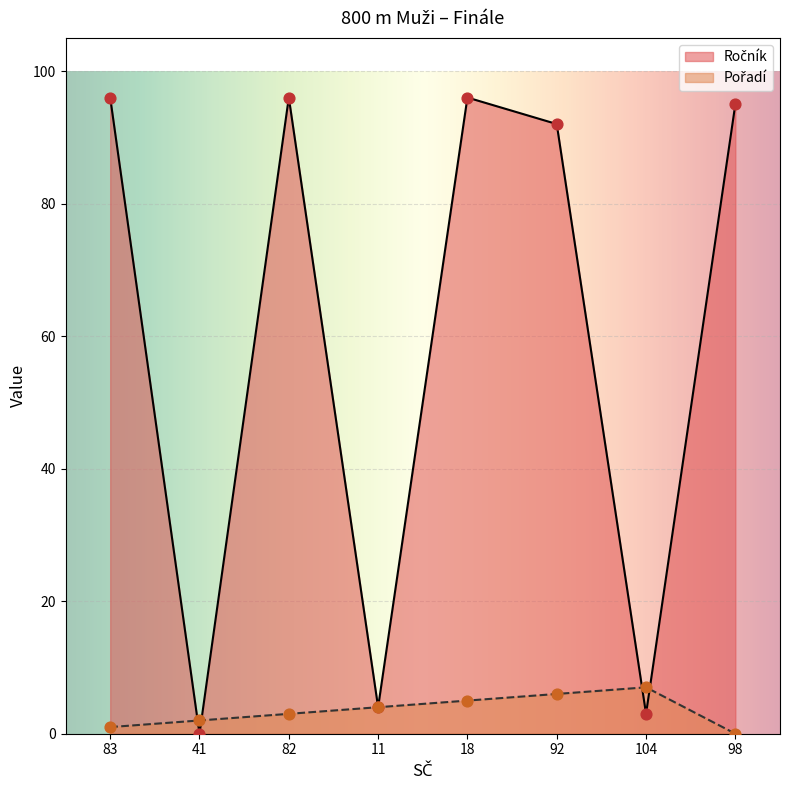

Which series contains the lowest Y value?

Ročník